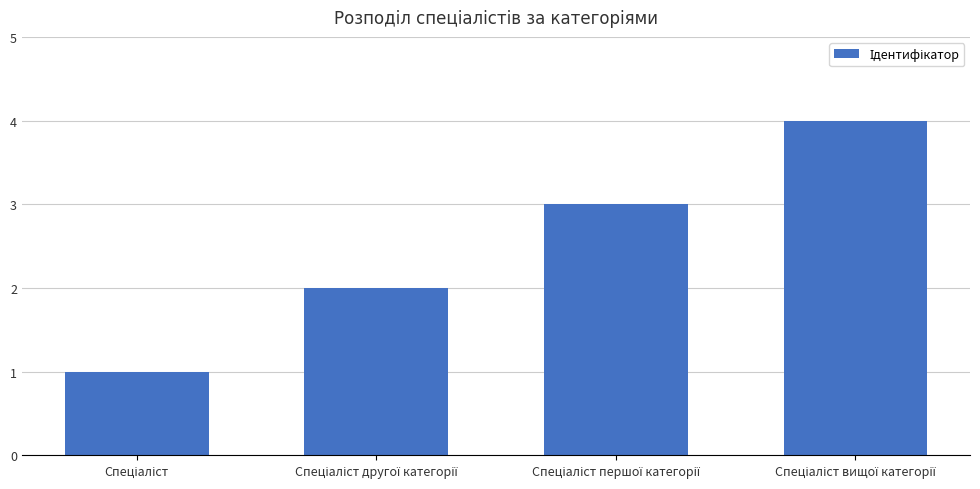

What is the difference between the maximum and minimum values?

3